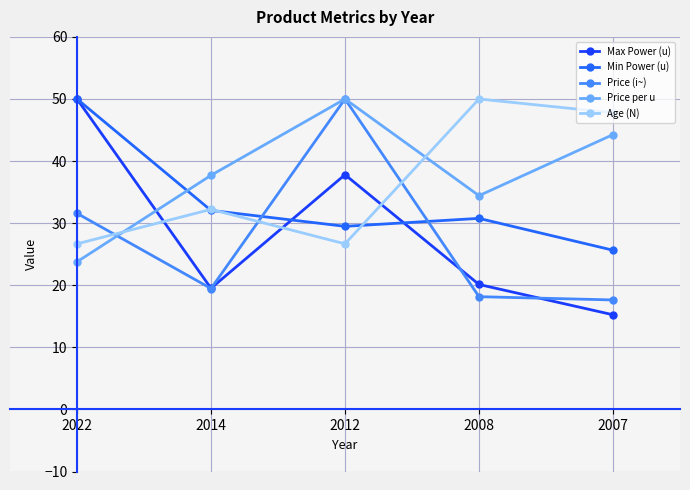

What is the value of the Min Power (u) point at the 5th from the left?

25.6